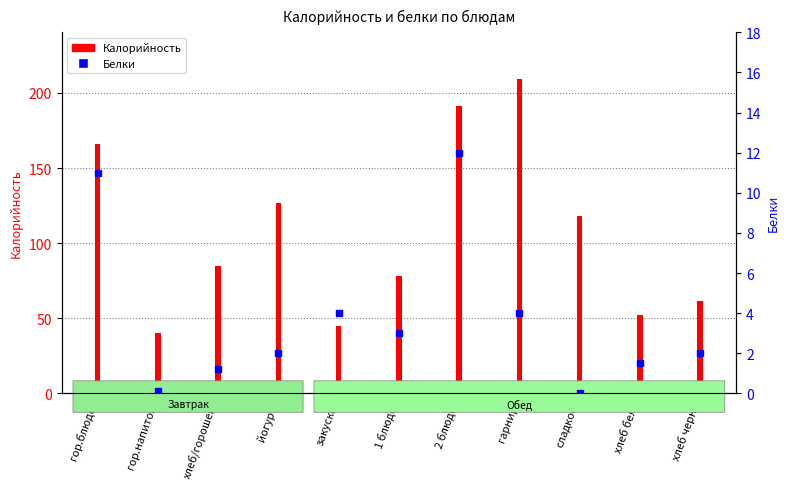

What is the value of the 3rd bar from the left?

1.2